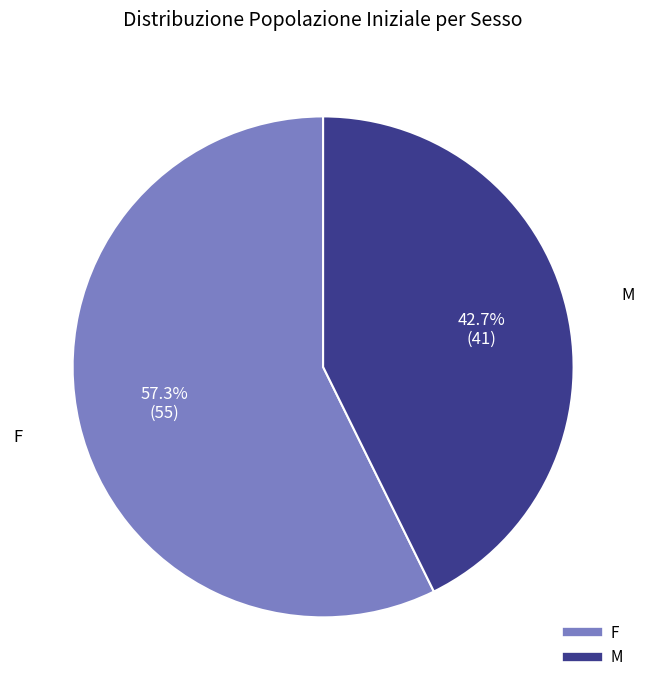

How many slices are in this pie chart?

2